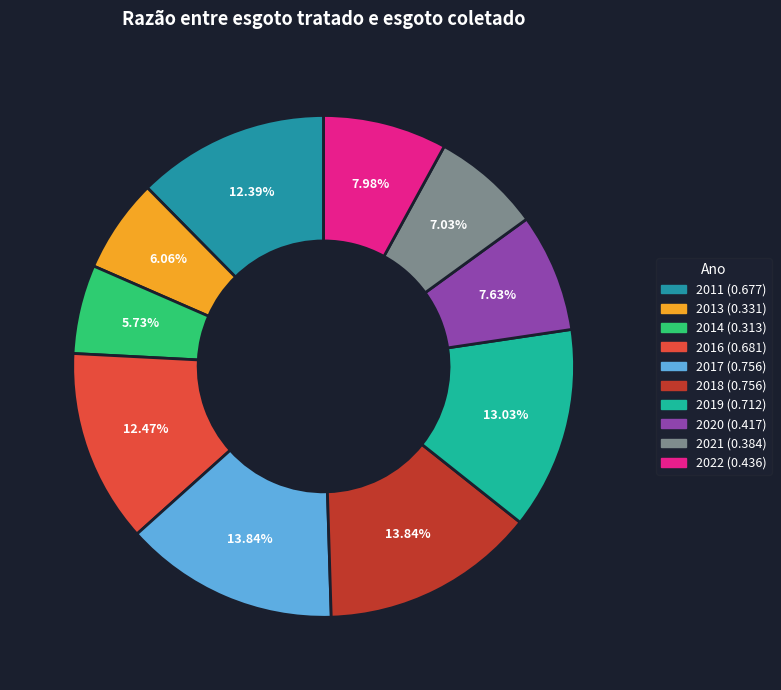

How many segments does this pie chart have?

10